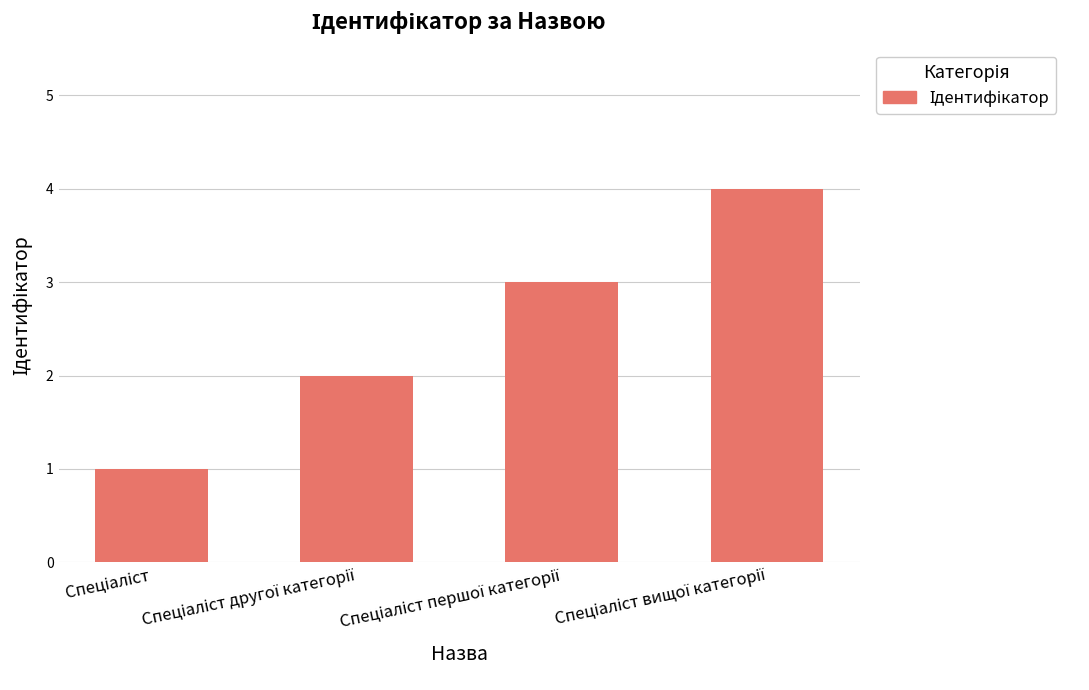

How many bars are there in total?

4